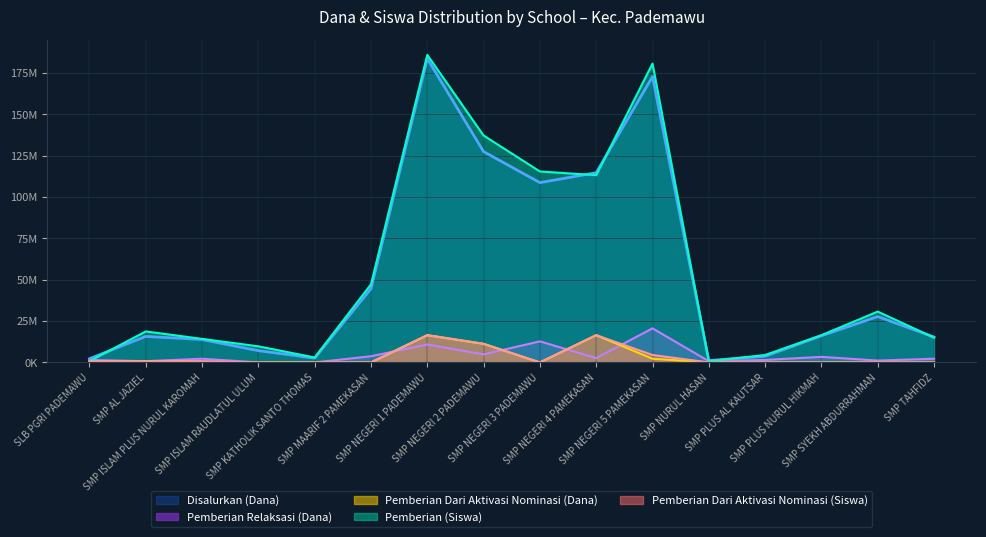

What is the total value across all series at SMP NEGERI 5 PAMEKASAN?

381000000